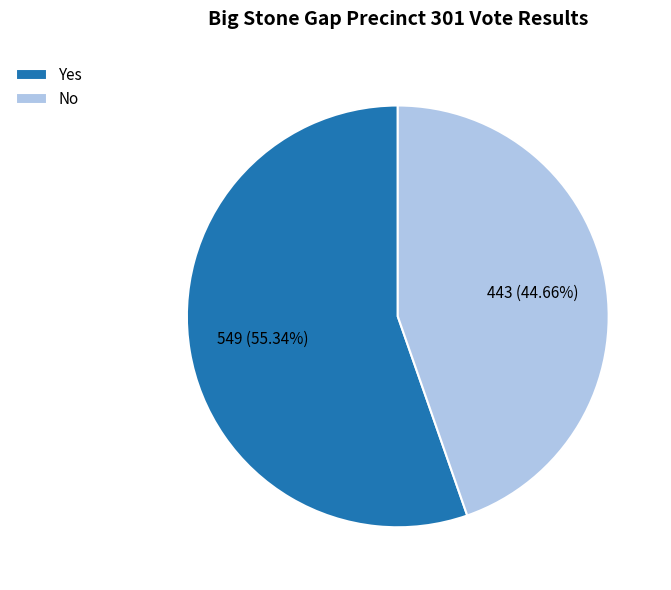

What is the majority slice?

Yes